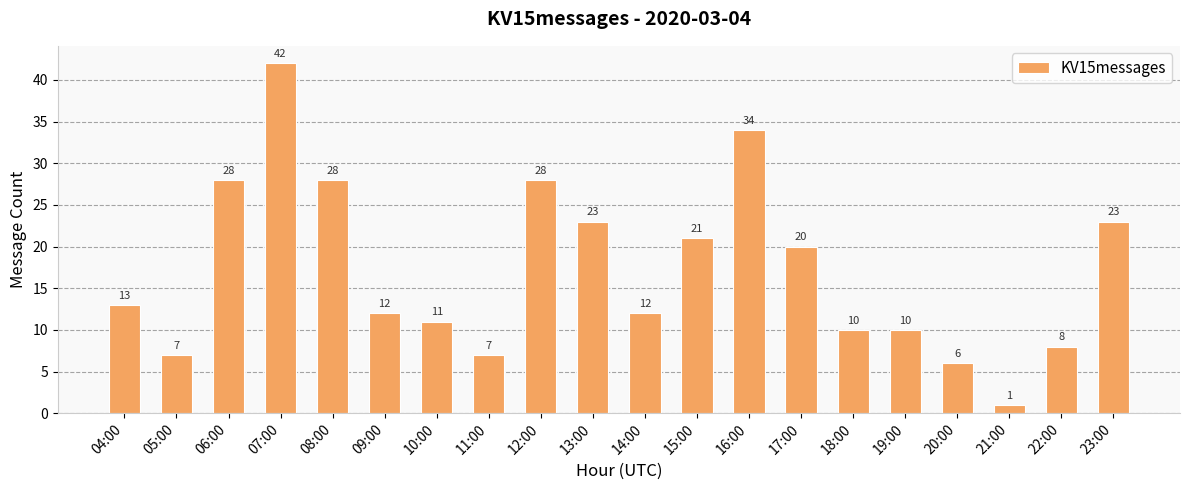

What is the change in value from 13:00 to 16:00?

+11